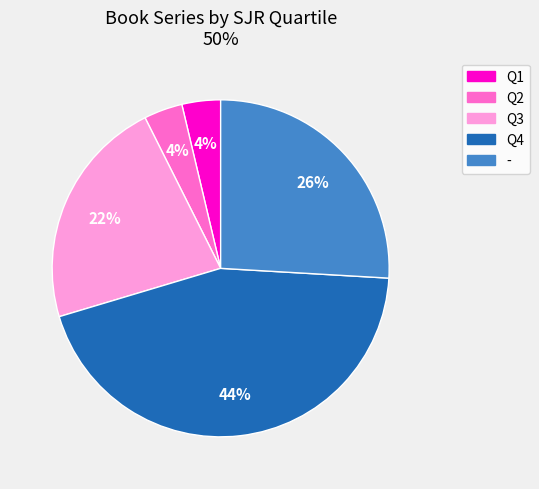

Which slice is the largest?

Q4